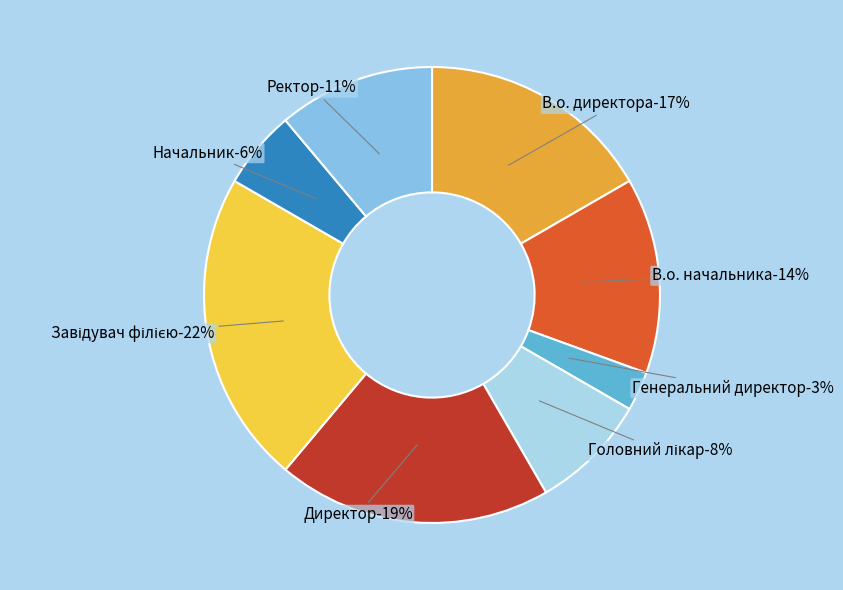

Is there any slice that represents more than half of the pie?

No